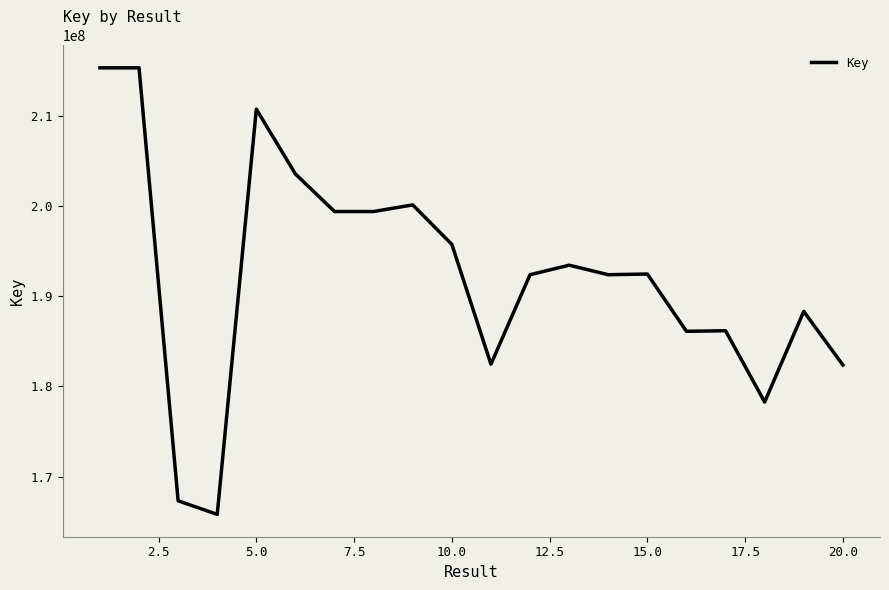

What is the smallest value displayed?

165807735